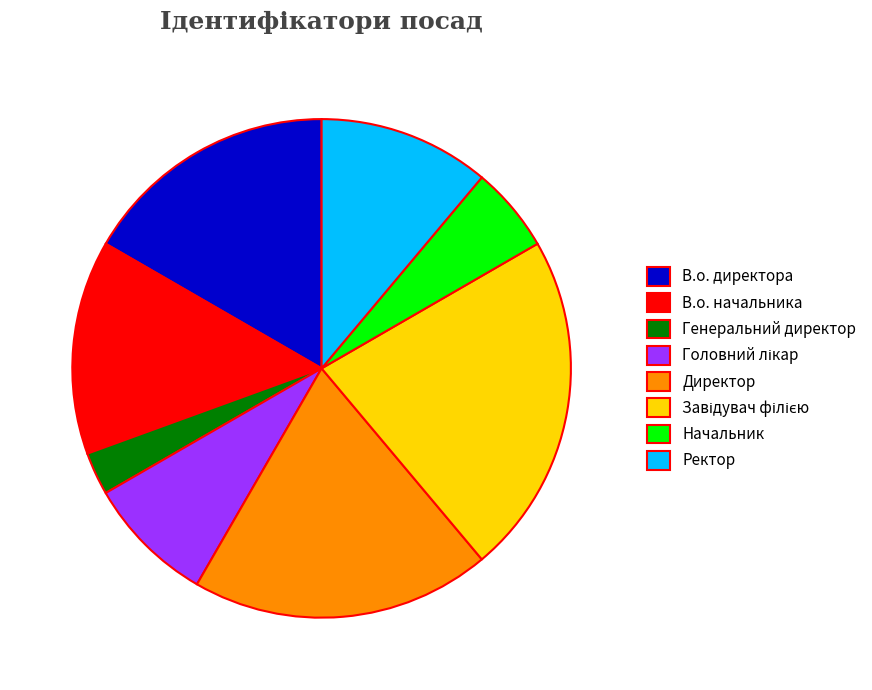

True or false: Начальник accounts for 6% of the total.

True